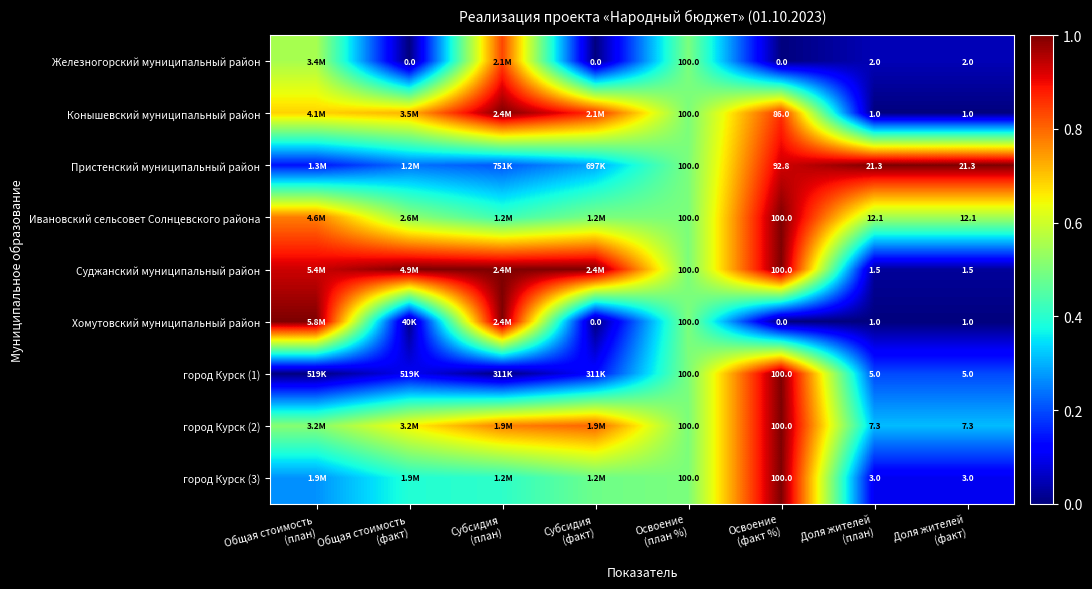

True or false: город Курск (3) has a value of 0.1 at Общая стоимость (план).

False